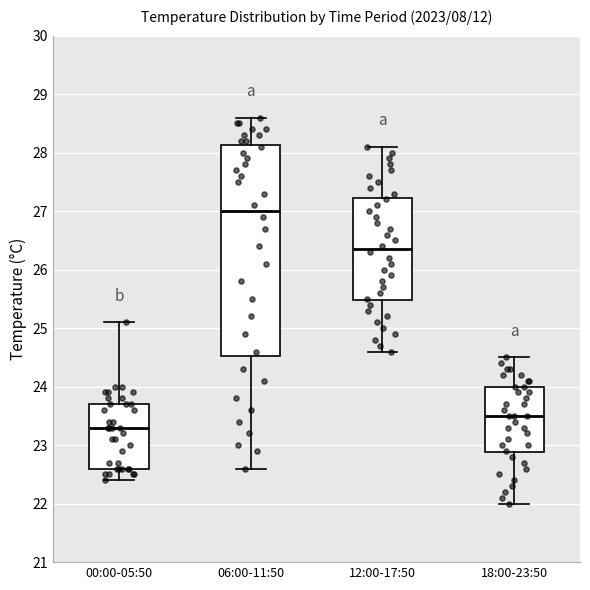

Which box's median line is the lowest?

00:00-05:50